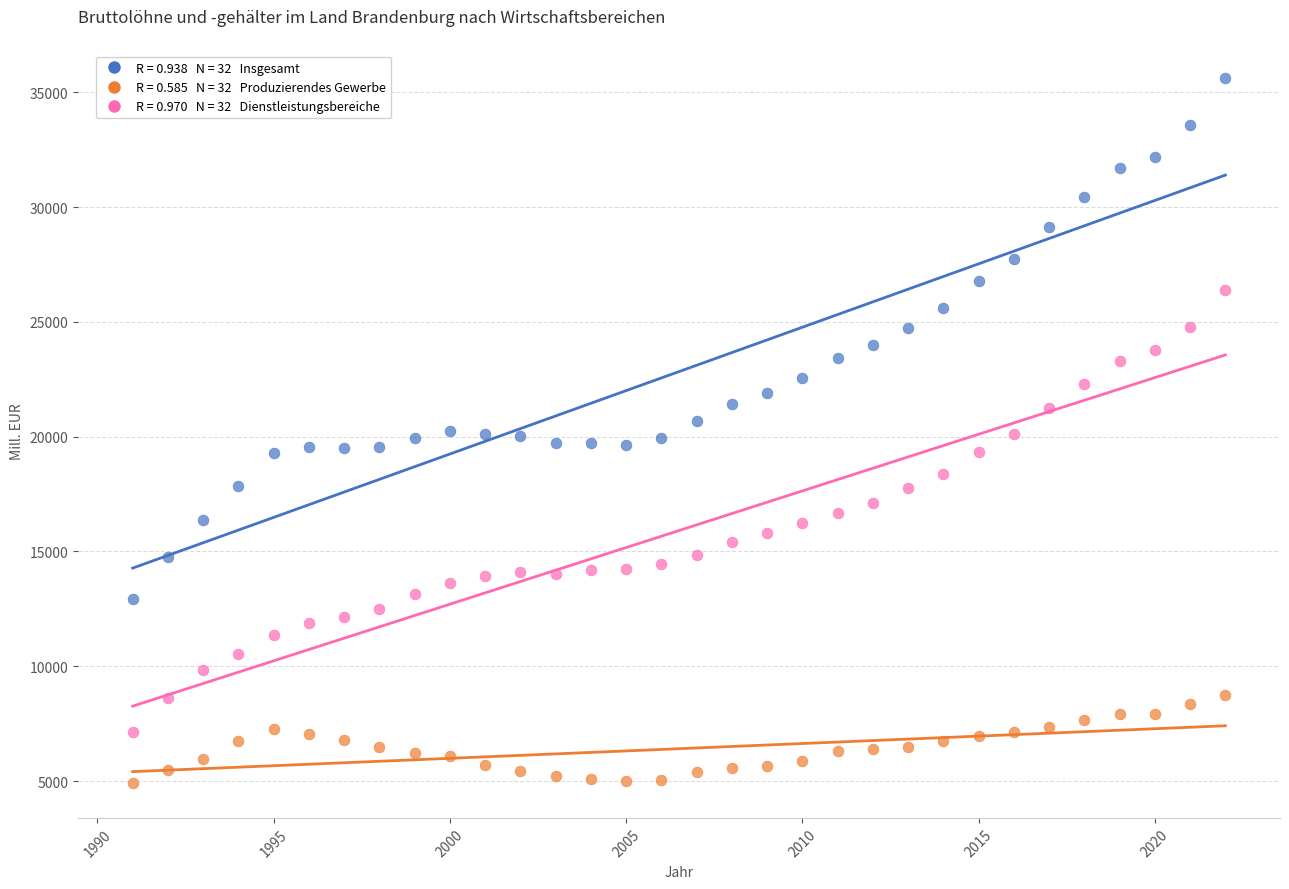

Across all data points, what is the range of X values (max minus min)?

31.0